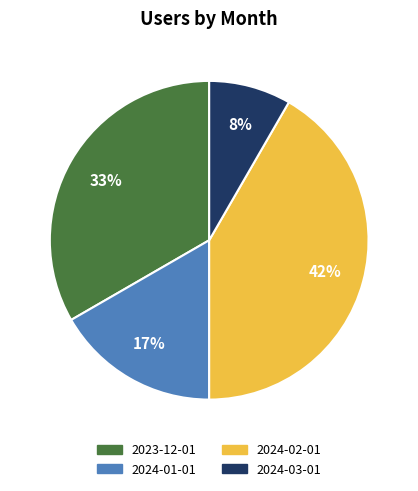

Which has a higher value, 2024-01-01 or 2024-02-01?

2024-02-01